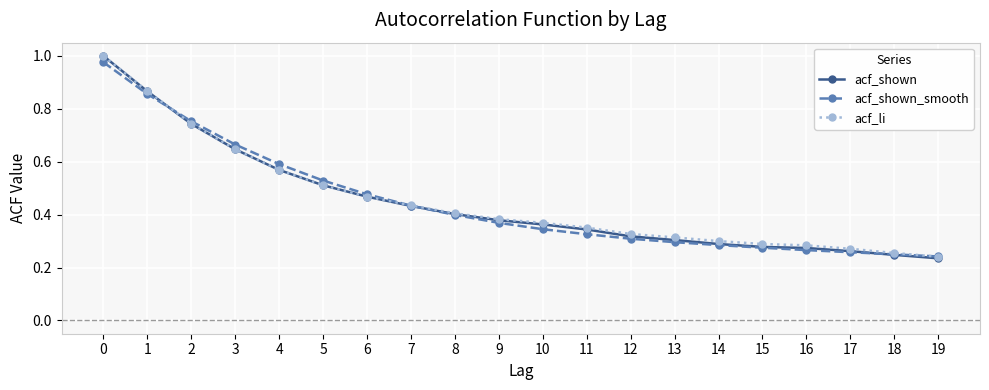

Which series has the largest range (max minus min)?

acf_shown